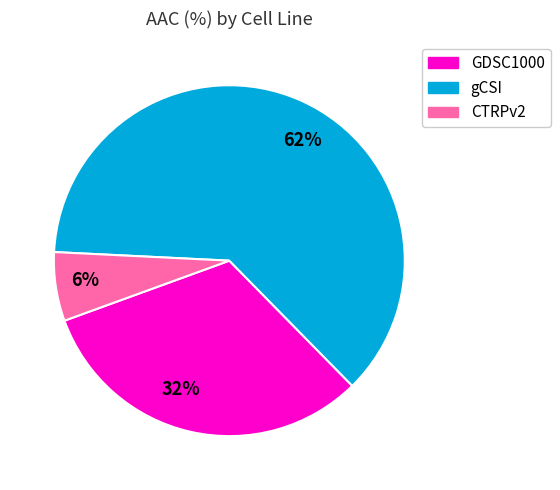

Does any single category account for the majority?

Yes